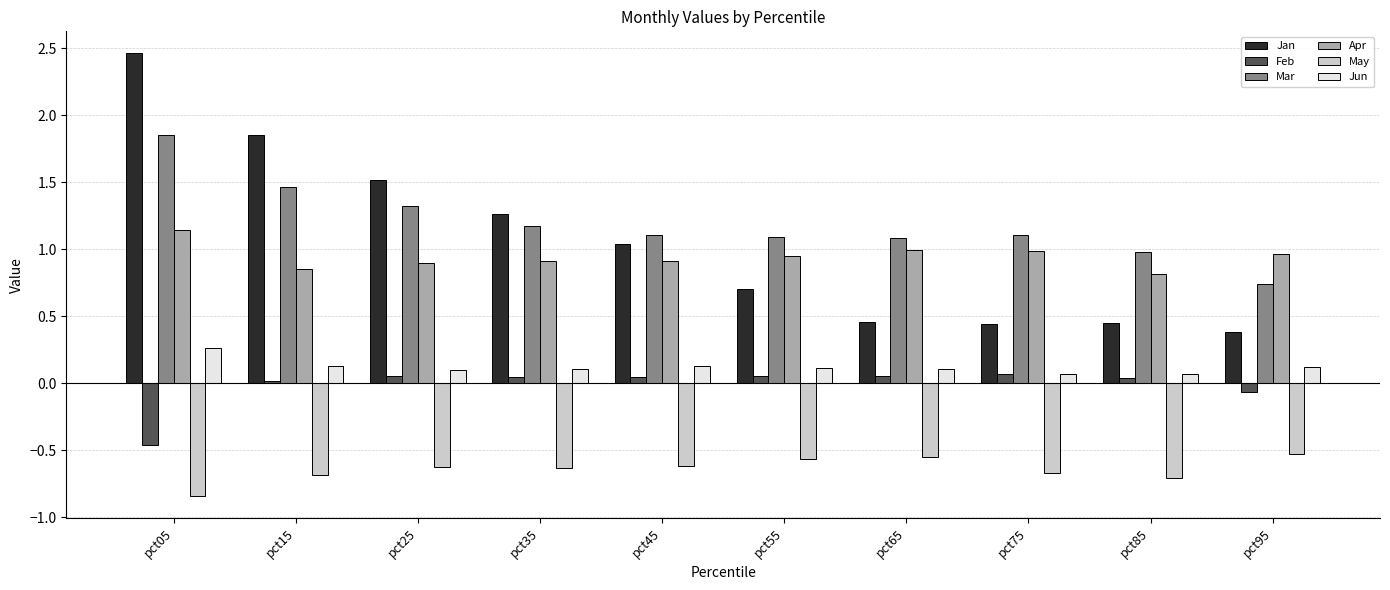

How many data points in Jan are less than 1?

5